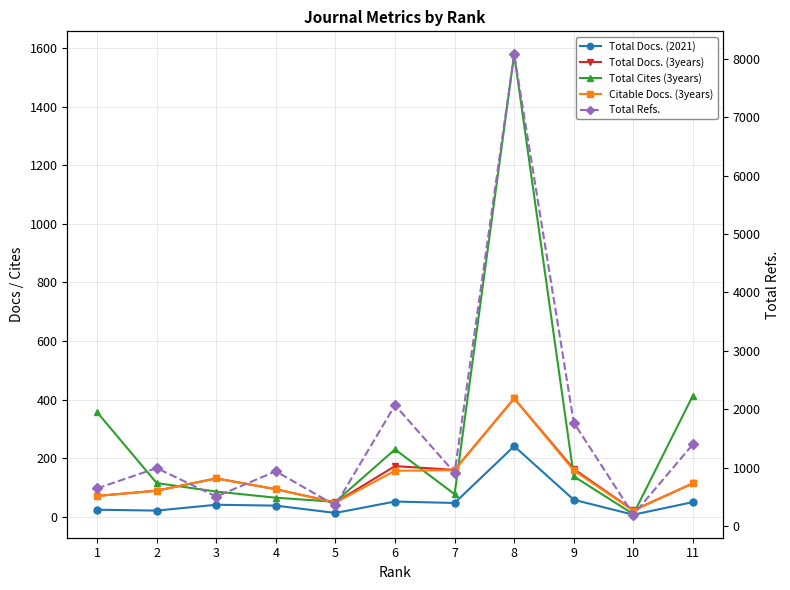

What is the sum of all Total Cites (3years) values?

3121